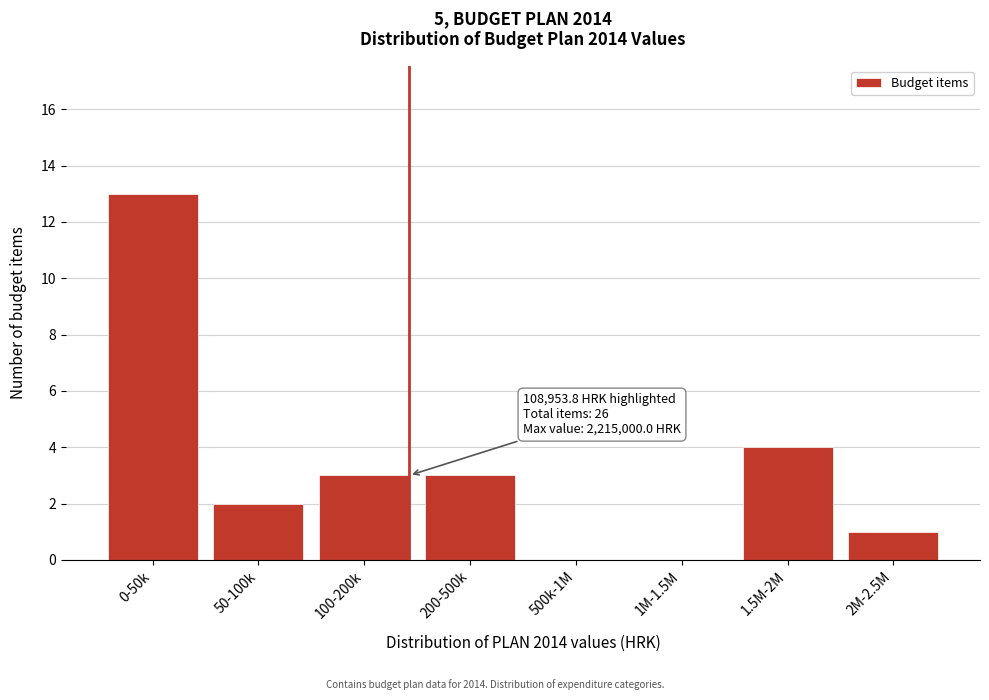

Reading left to right, what are all the values shown in this chart?

0-50k=13	50-100k=2	100-200k=3	200-500k=3	500k-1M=0	1M-1.5M=0	1.5M-2M=4	2M-2.5M=1